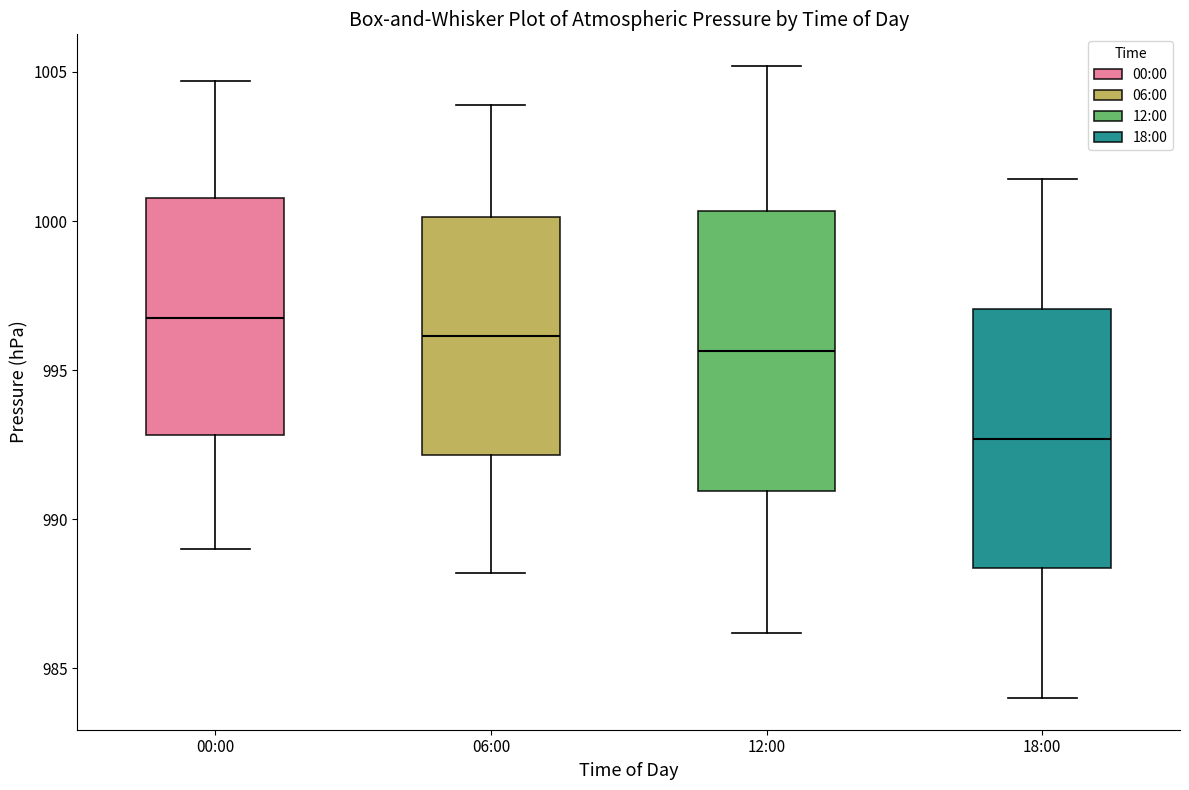

Which box is the tallest, from its lower edge to its upper edge?

12:00